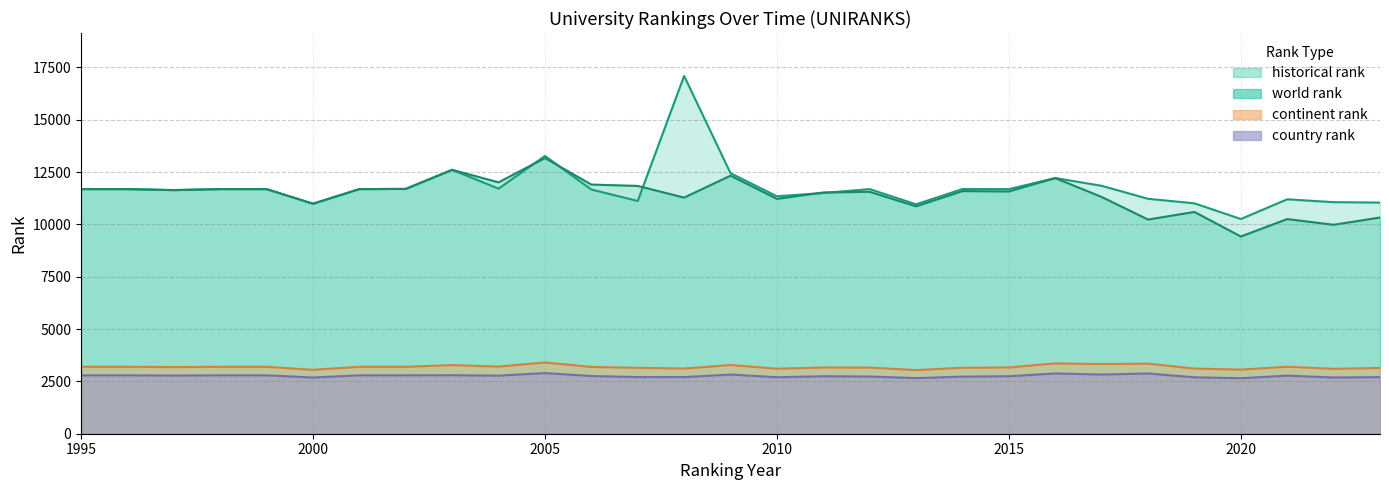

What is the value of the historical rank point at the 22nd from the left?

12211.0